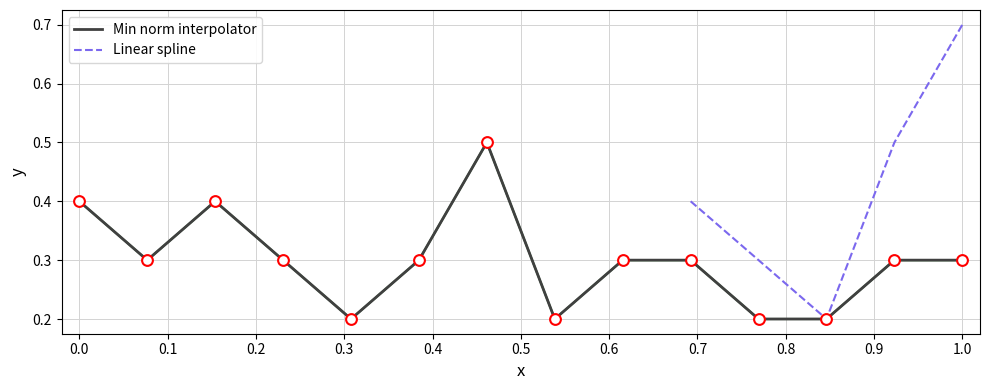

Which series contains the highest Y value?

Linear spline